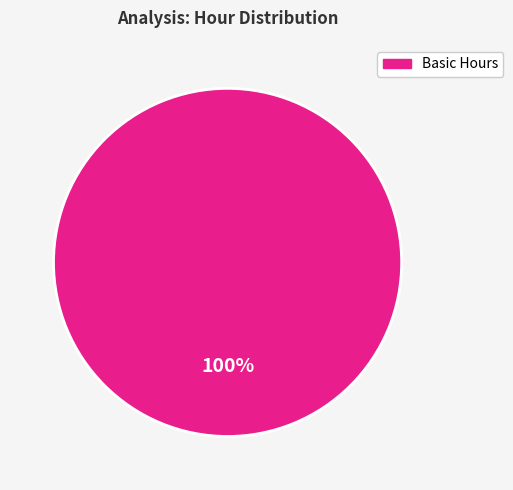

How many slices are in this pie chart?

1